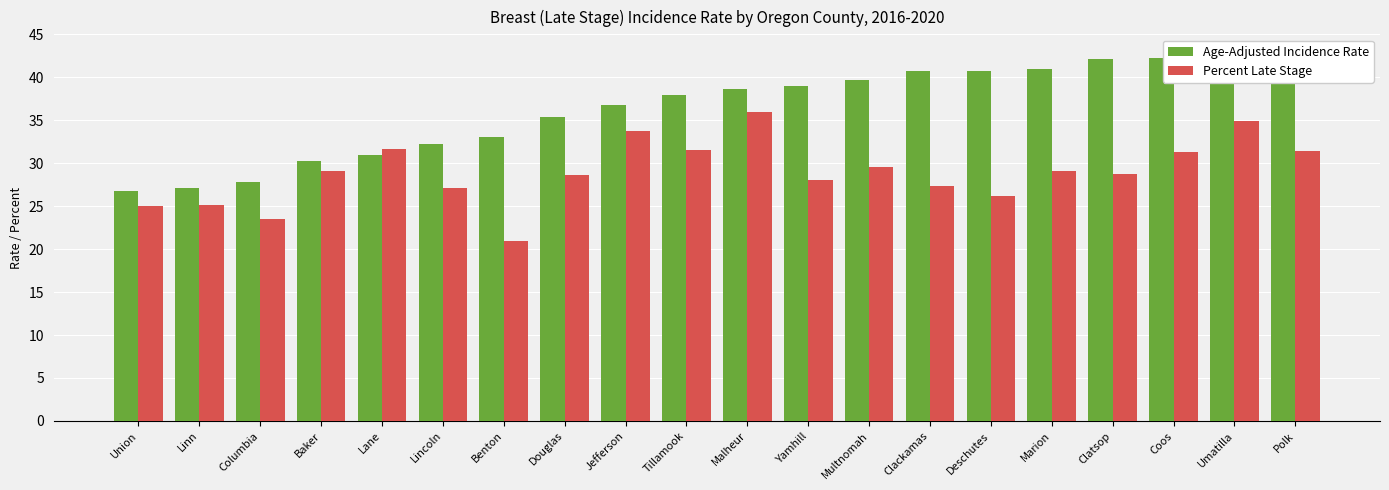

What is the sum of the Percent Late Stage values at Clackamas and Tillamook?

58.9